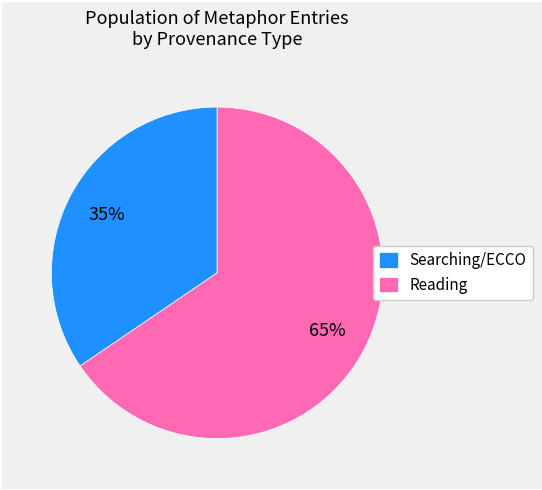

Is there a majority slice in this chart?

Yes